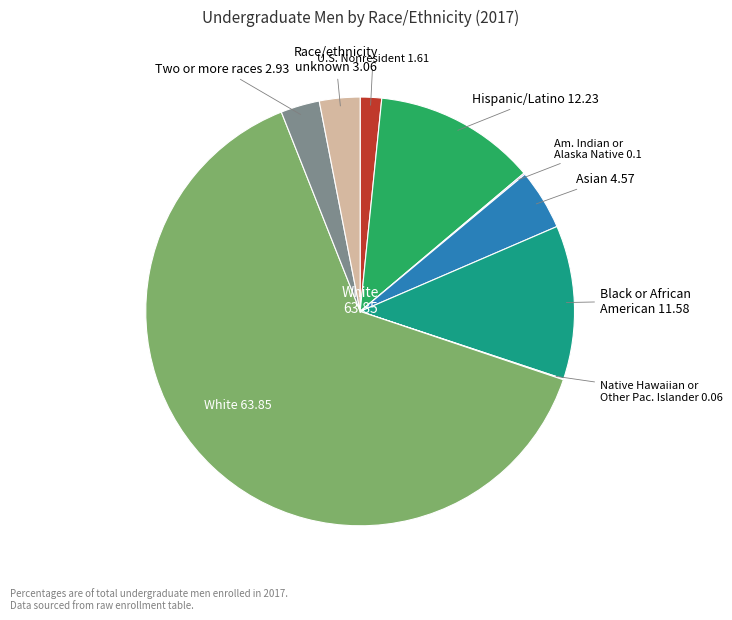

Is there a majority slice in this chart?

Yes